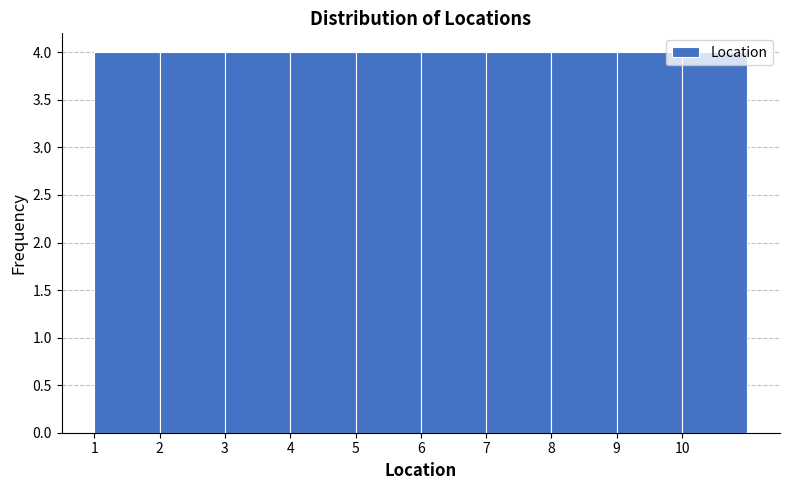

How tall is the bar that spans 6 to 7 on the x-axis? The values are not printed on the chart, so give them approximately, as read against the axis.

4